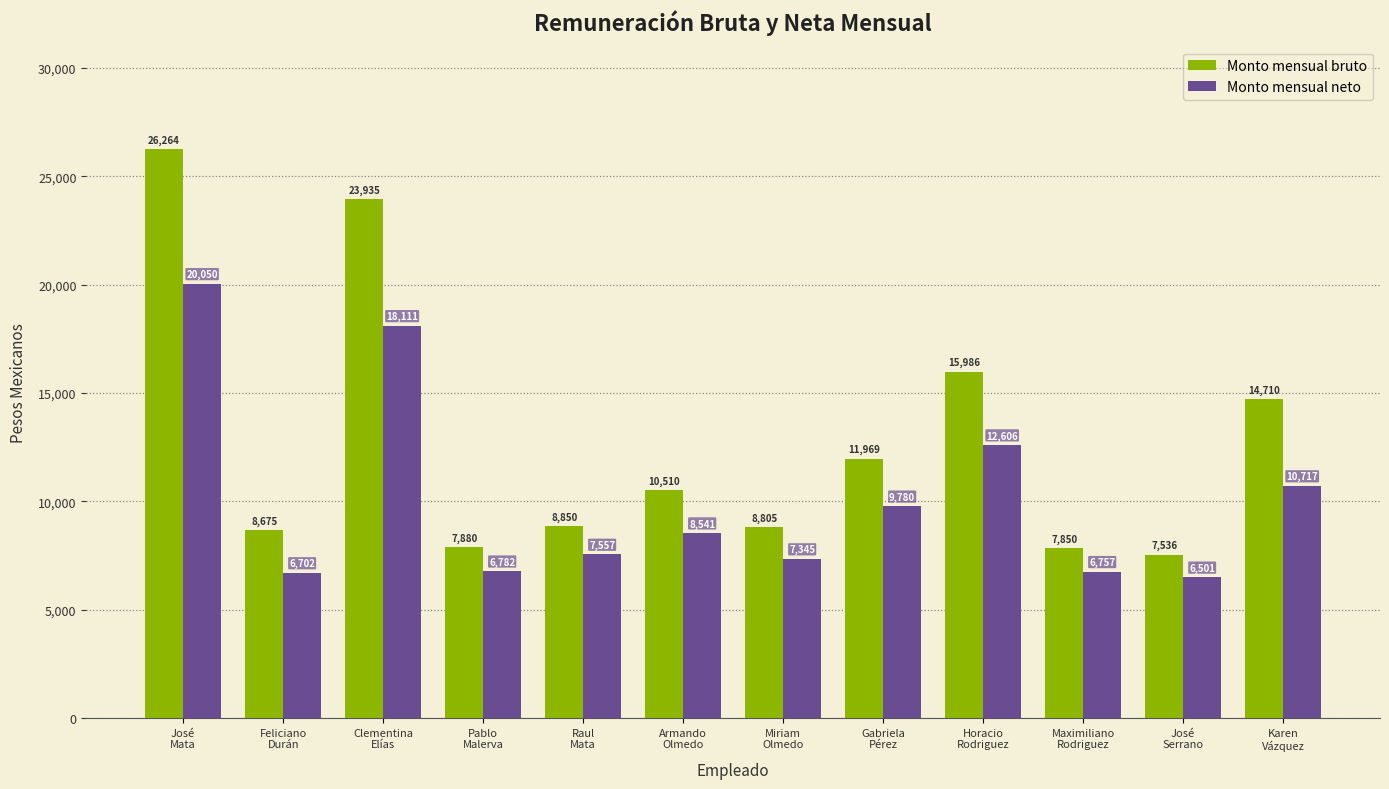

What is the label of the 1st bar from the left?

José
Mata